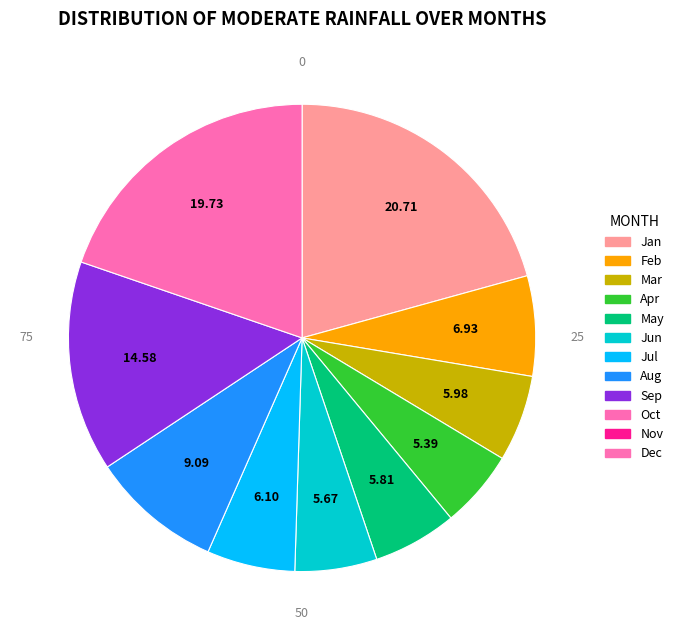

Does any single category account for the majority?

No